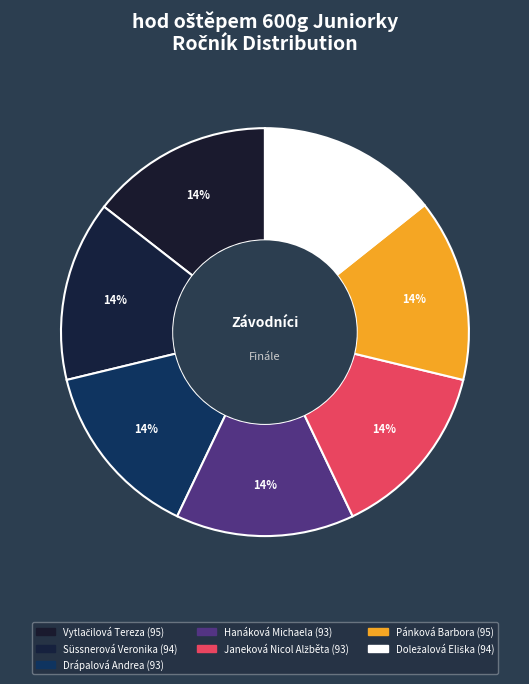

Combined, what portion of the pie is Drápalová Andrea and Janeková Nicol Alžběta?

28.3%